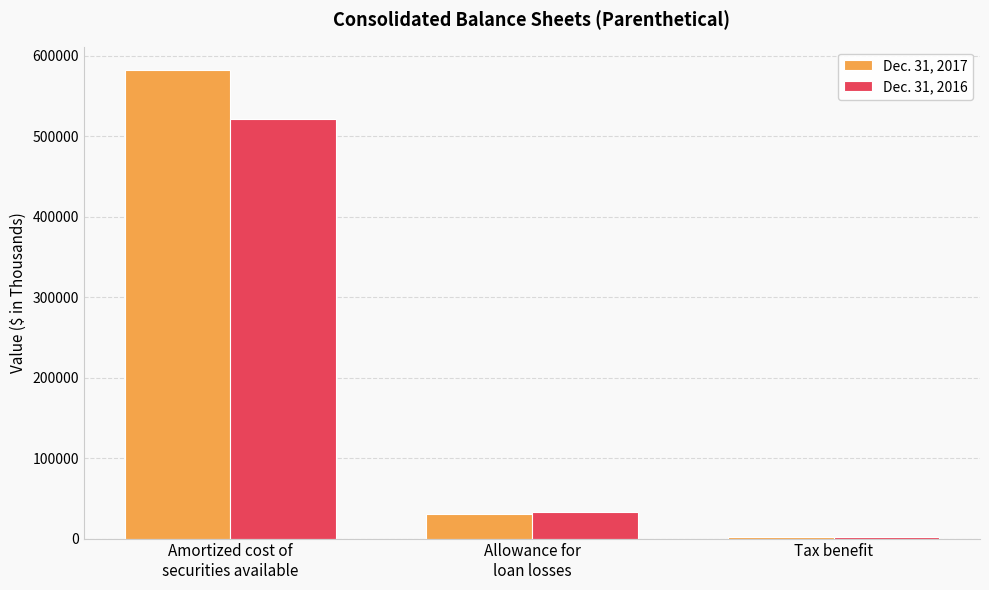

What is the approximate value of Dec. 31, 2016 at Tax benefit?

1695